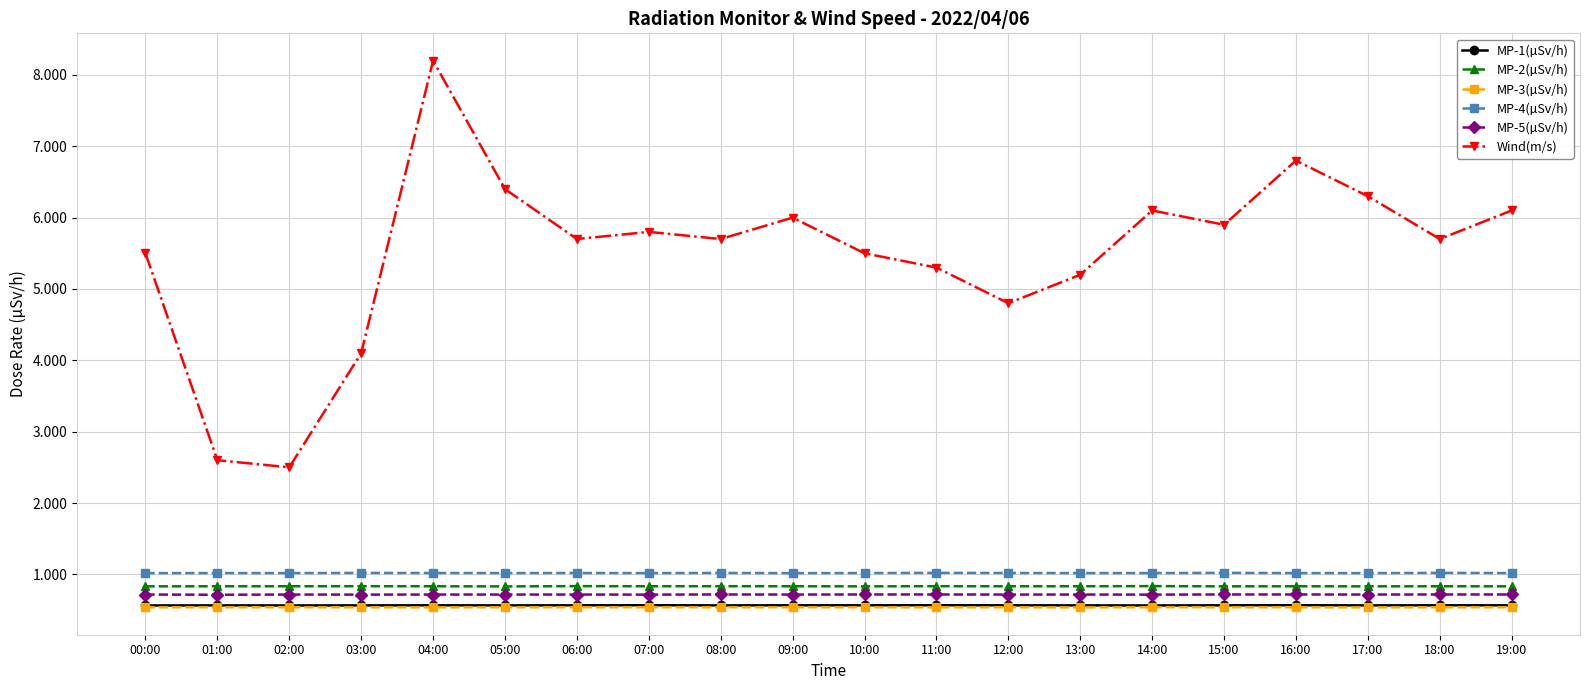

At which category is the sum across all series the highest?

04:00